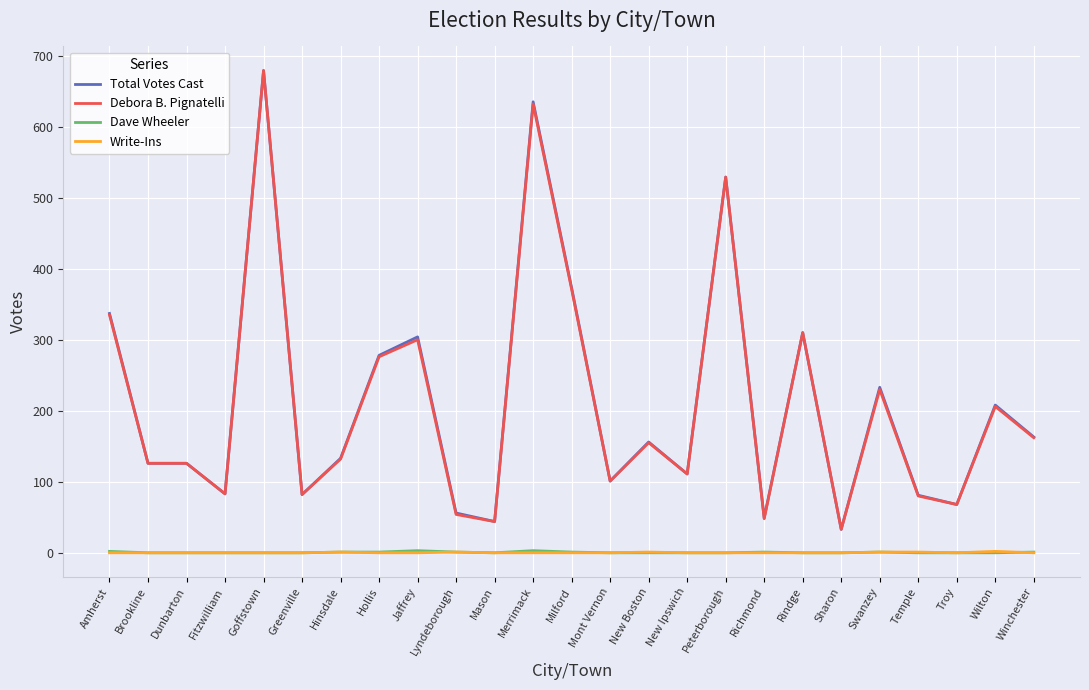

At which category is the sum across all series the highest?

Goffstown